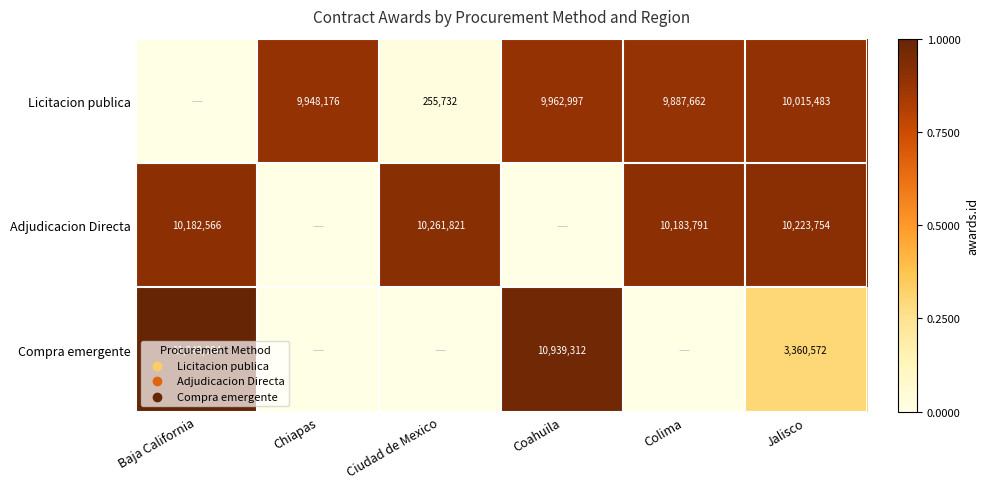

What is the difference between the Compra emergente values at Jalisco and Coahuila?

7578740